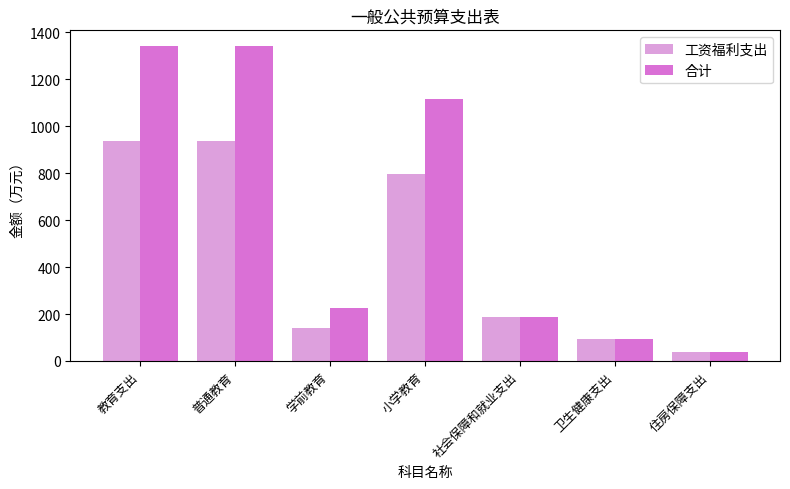

What is the total value across all series at 教育支出?

2278.3